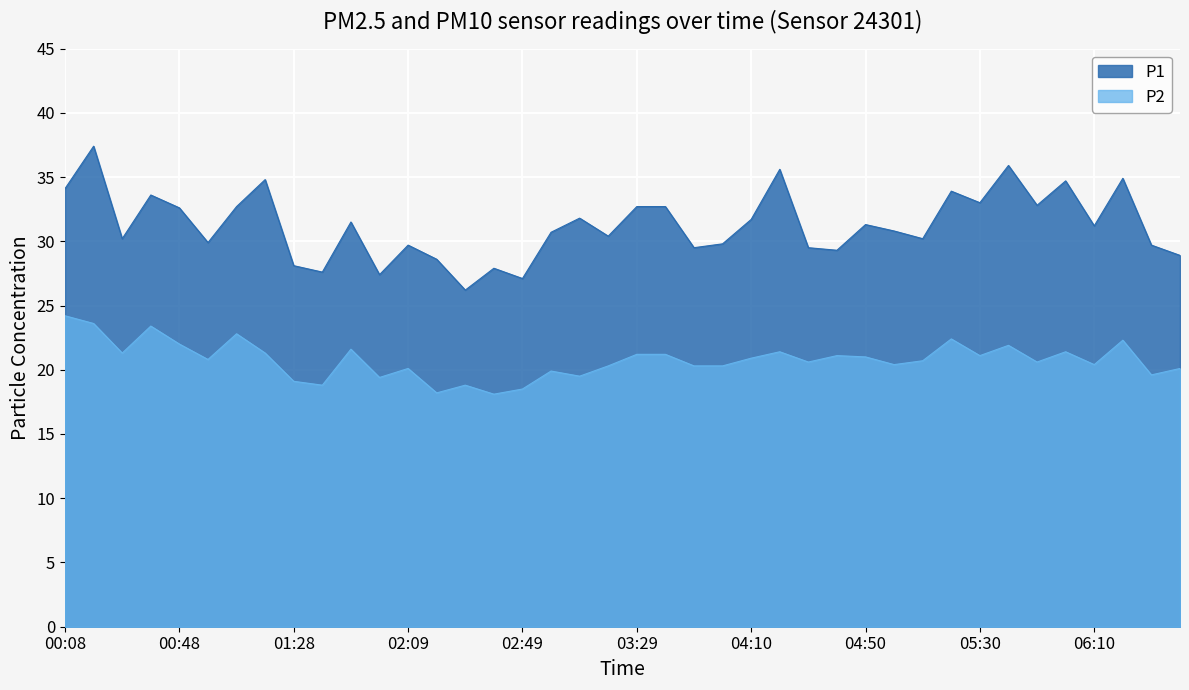

How many interior local peaks does the P1 series have?

13